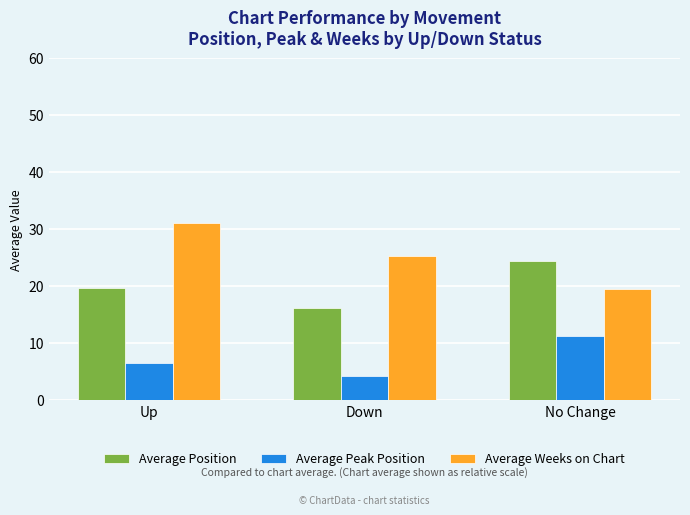

At which category is the sum across all series the highest?

Up